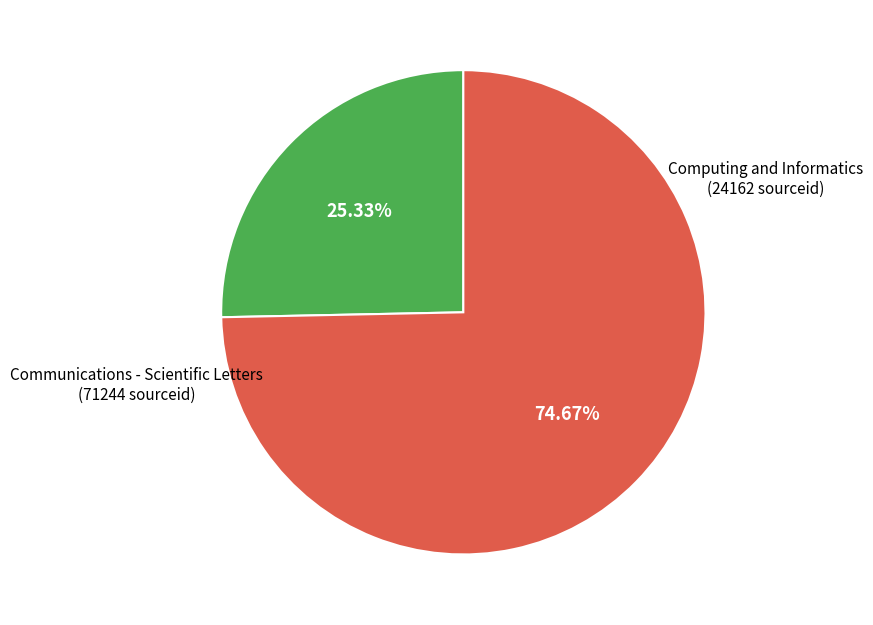

Count the number of slices in the pie.

2